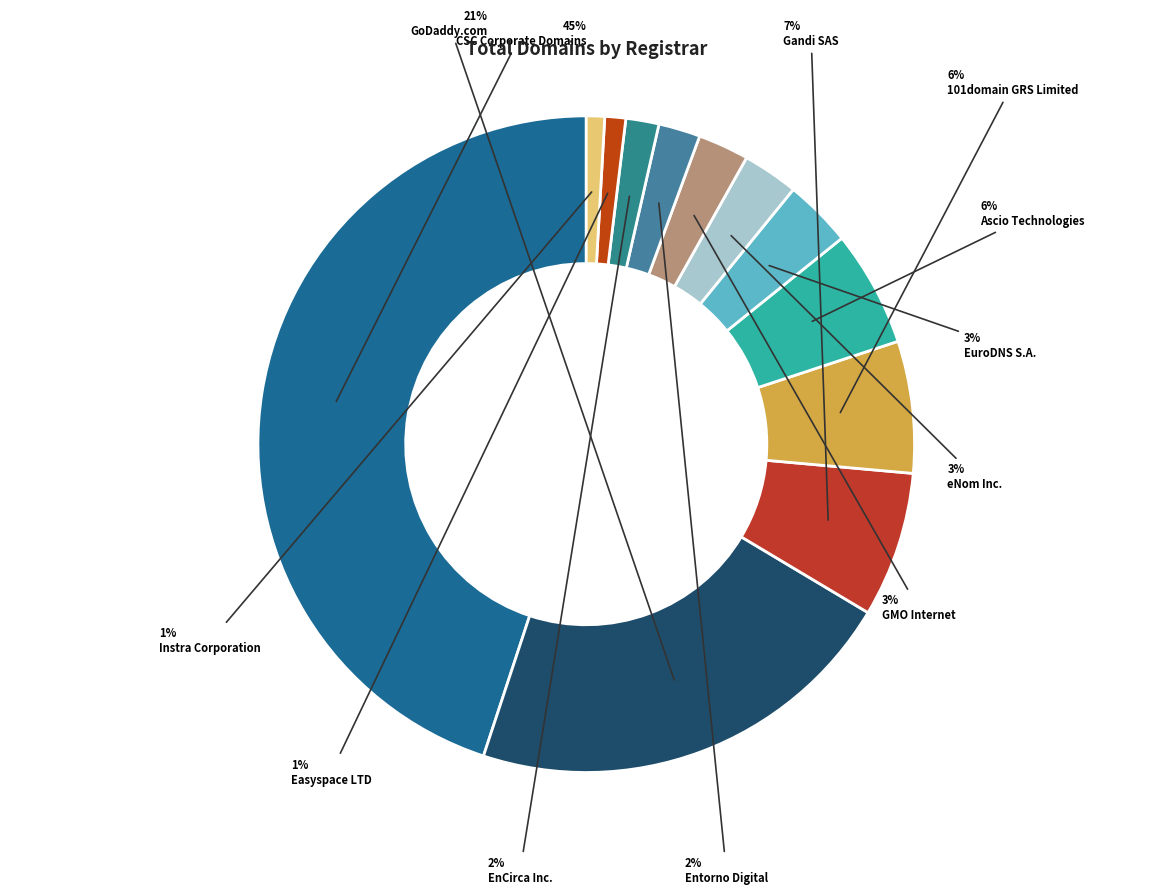

Rank the categories by value from lowest to highest.

Instra Corporation, Easyspace LTD, EnCirca Inc., Entorno Digital, GMO Internet, eNom Inc., EuroDNS S.A., Ascio Technologies, 101domain GRS Limited, Gandi SAS, GoDaddy.com, CSC Corporate Domains